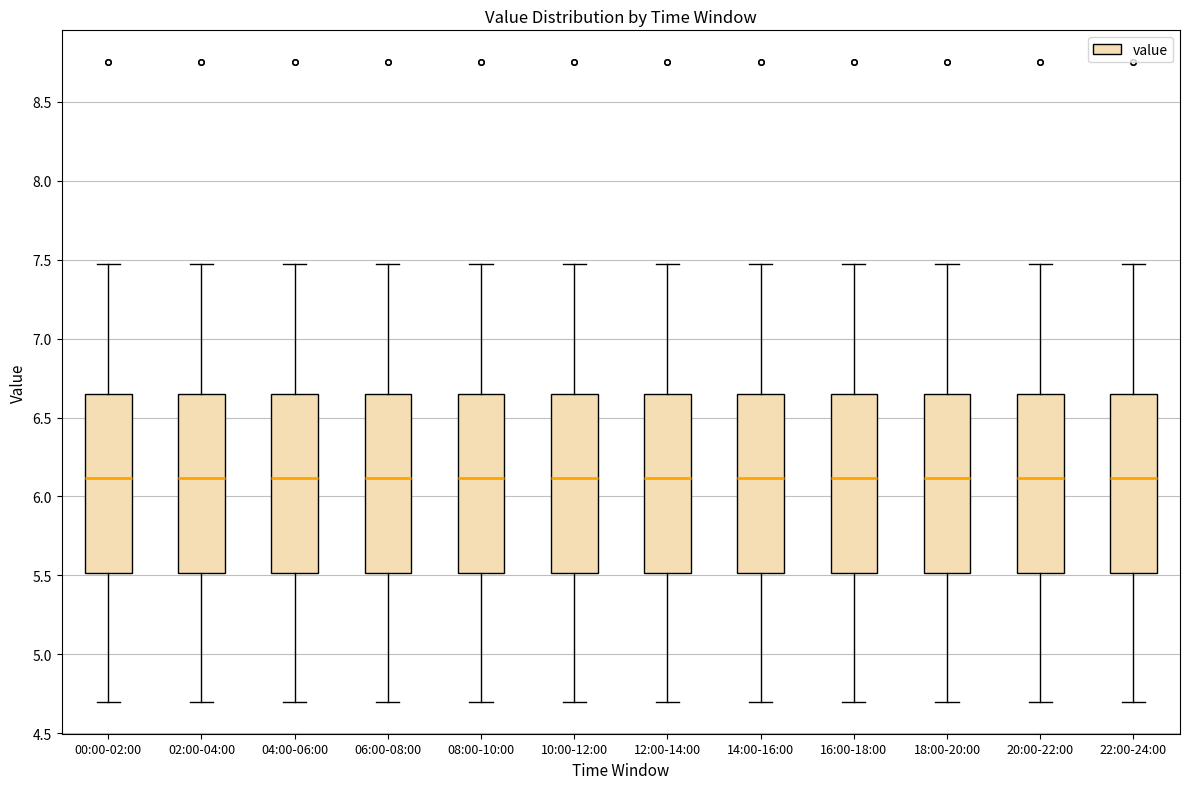

Where does the upper whisker of the box for 08:00-10:00 end on the y-axis? The values are not printed on the chart, so give them approximately, as read against the axis.

7.45